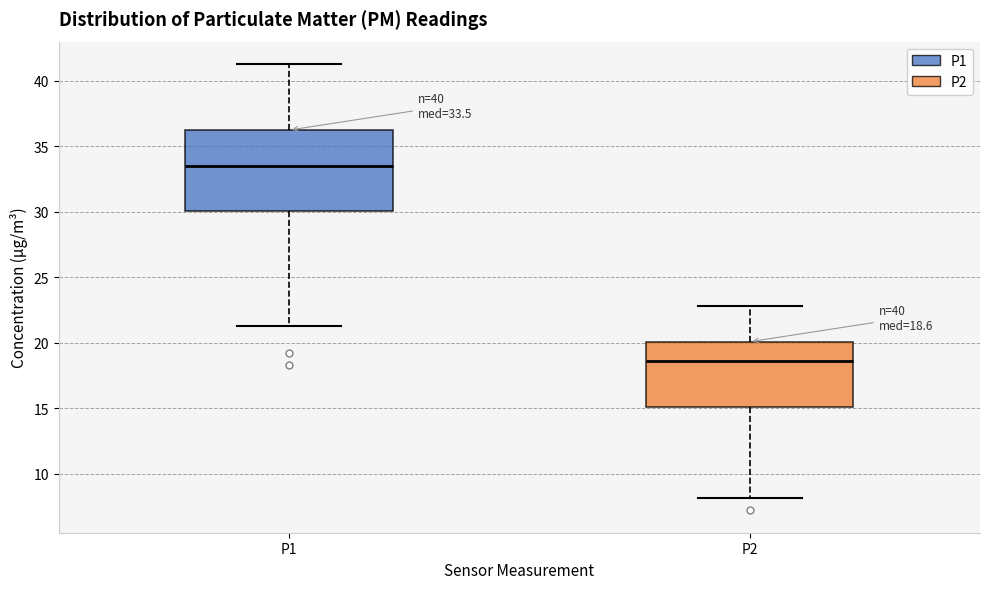

Which box's median line is the highest?

P1